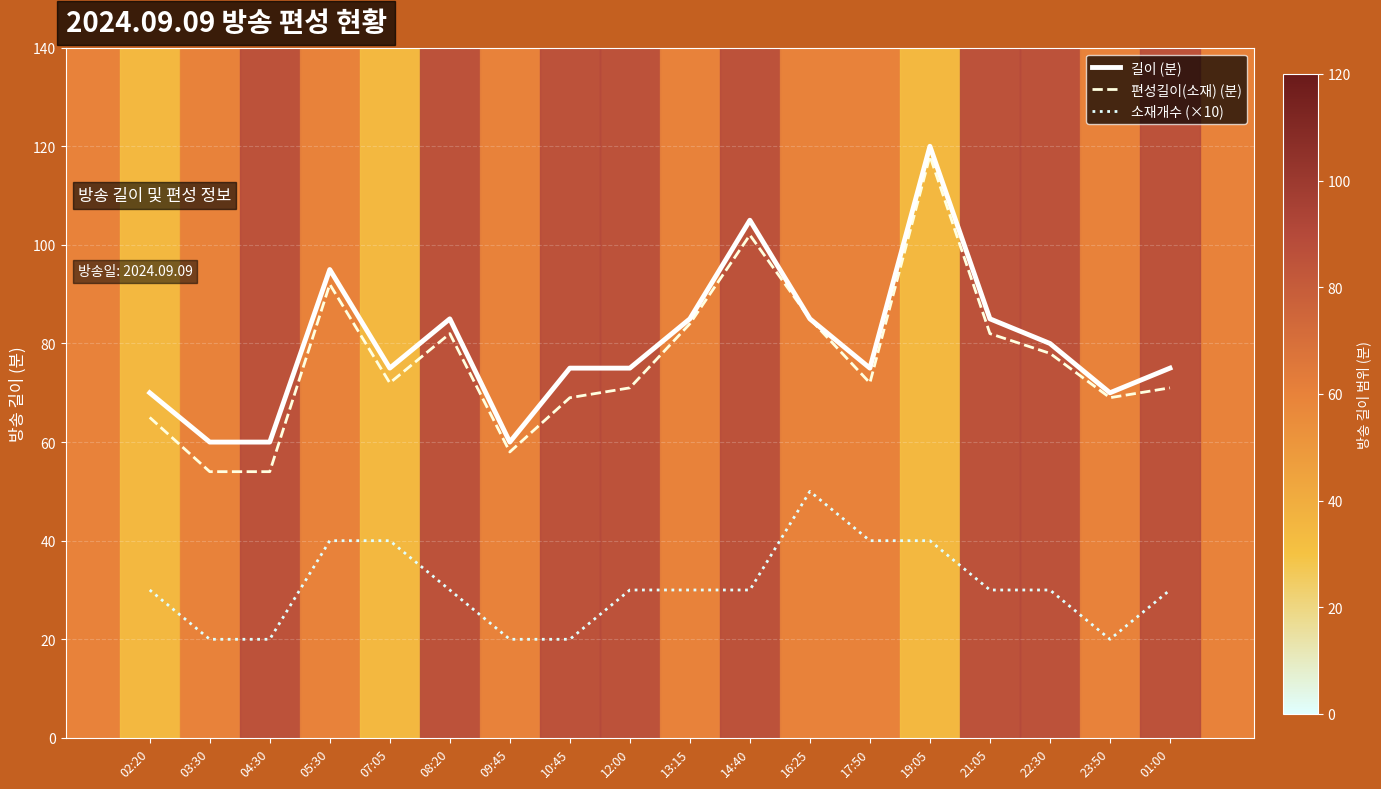

Count the 소재개수 (×10) values in the range 20 to 40.

17